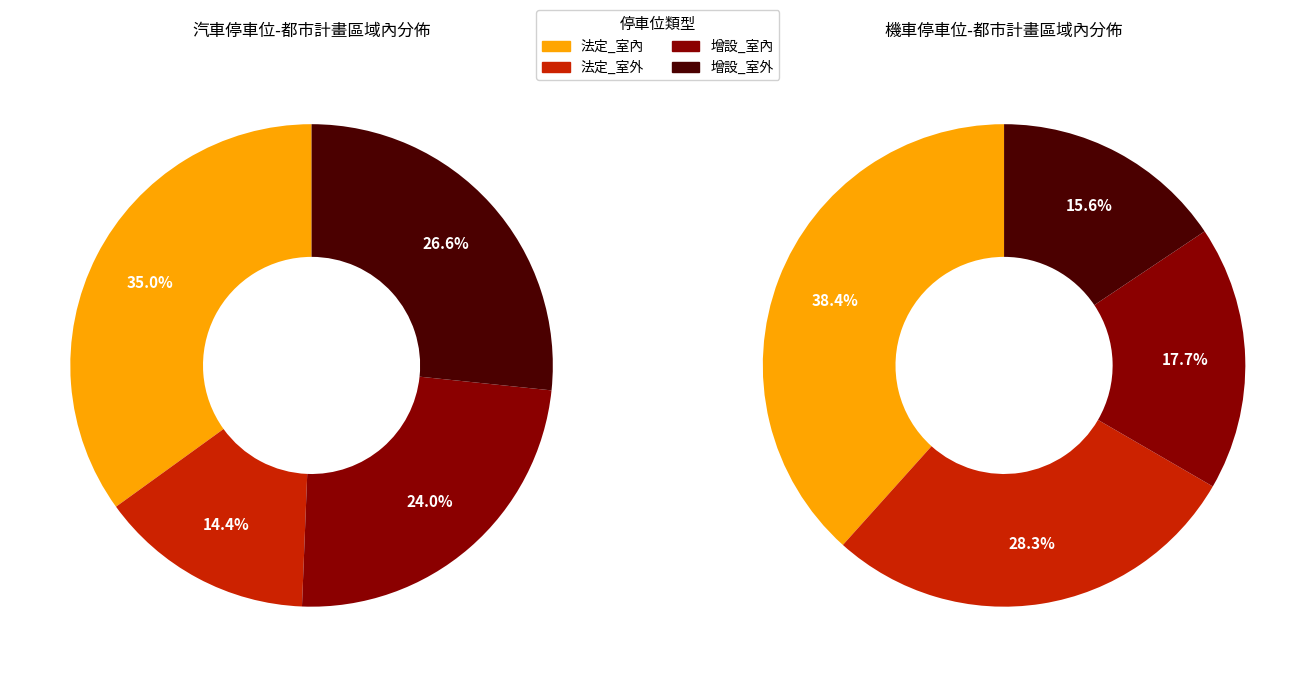

Is 法定_室外 the majority of the pie?

No